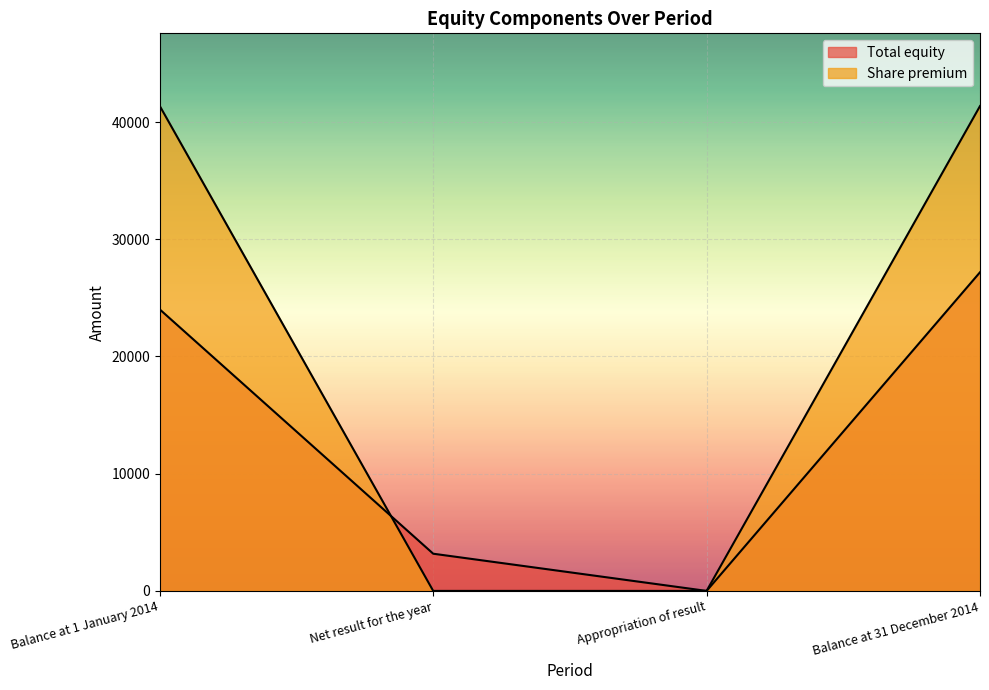

How many positive values does the Total equity series have?

3